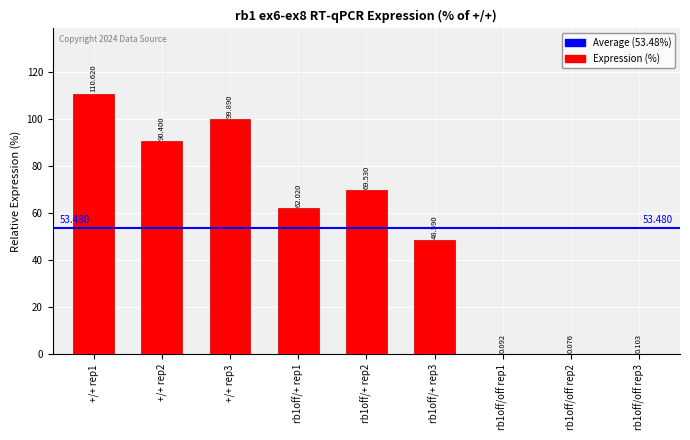

List the labels in order of value, smallest first.

rb1off/off rep2, rb1off/off rep1, rb1off/off rep3, rb1off/+ rep3, rb1off/+ rep1, rb1off/+ rep2, +/+ rep2, +/+ rep3, +/+ rep1